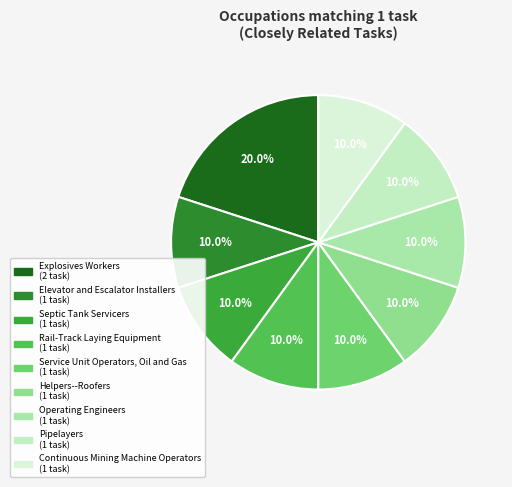

How many segments does this pie chart have?

9